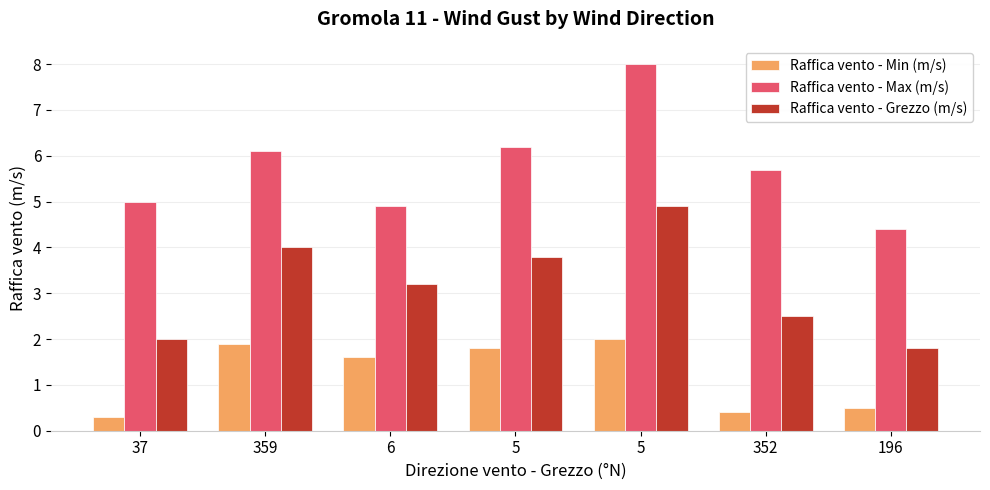

Count the number of categories in the chart.

7